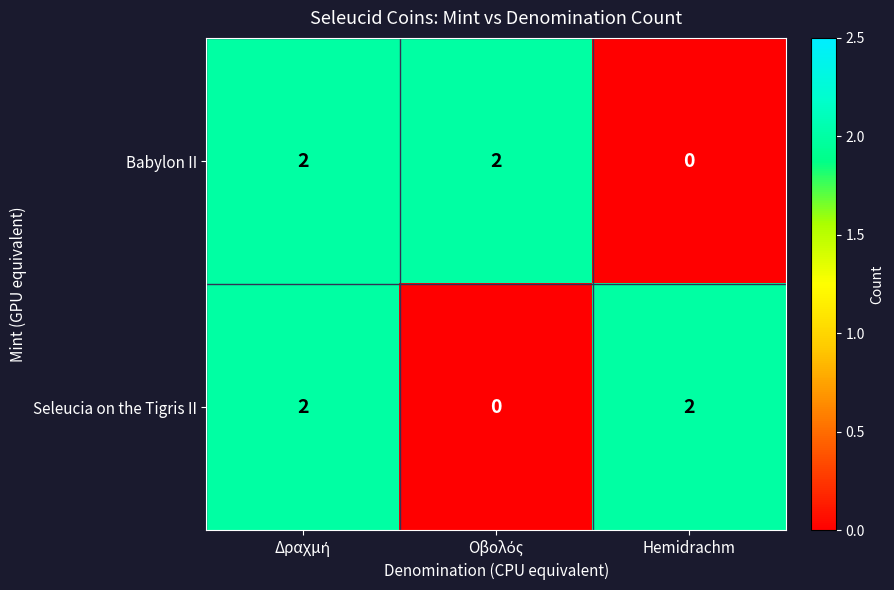

Count the Babylon II values in the range 0 to 2.

3